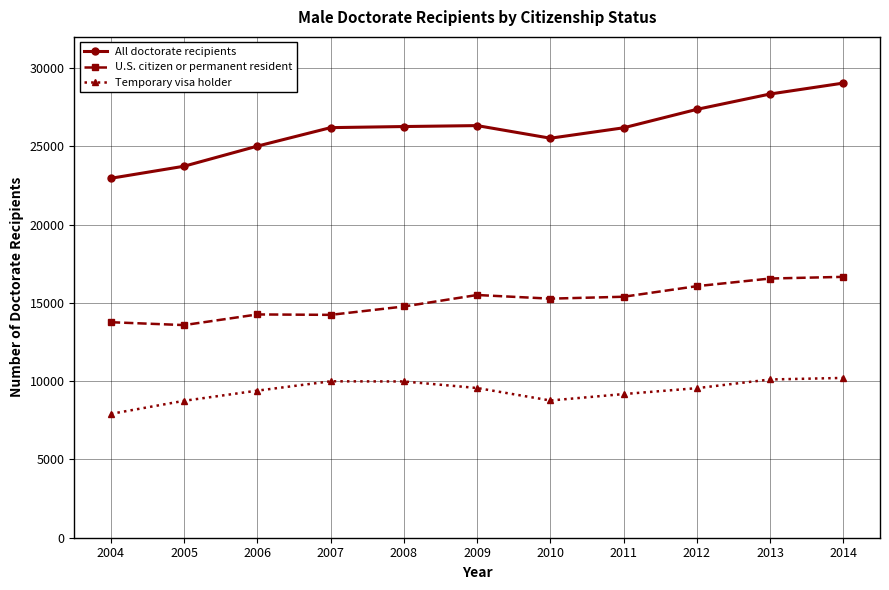

What is the value of the All doctorate recipients point at the 6th from the left?

26332